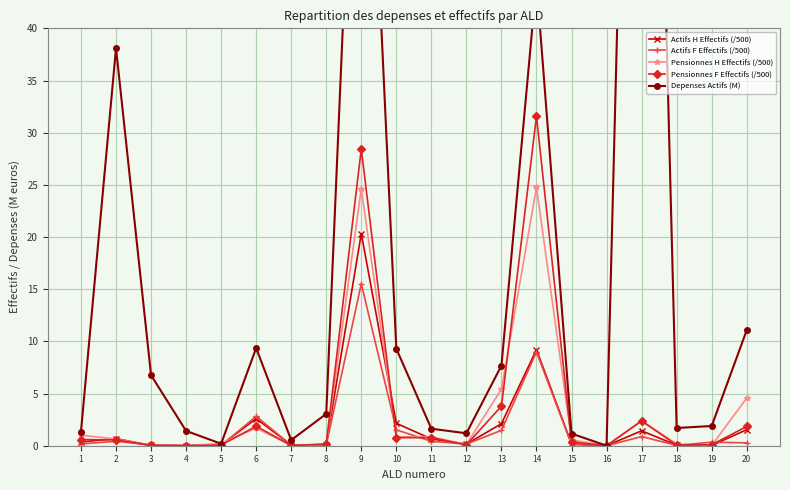

Reading left to right, what are all the values shown in this chart?

Actifs H Effectifs (/500): 0.4	0.7	0.0	0.0	0.1	2.6	0.1	0.1	20.3	2.1	0.7	0.2	2.1	9.2	0.2	0.0	1.4	0.1	0.0	1.5
Actifs F Effectifs (/500): 0.2	0.4	0.1	0.0	0.0	2.8	0.1	0.1	15.5	1.5	0.4	0.2	1.5	9.0	0.1	0.0	0.9	0.0	0.3	0.3
Pensionnes H Effectifs (/500): 1.0	0.6	0.0	0.0	0.2	1.7	0.0	0.1	24.6	0.9	0.9	0.1	5.4	24.8	0.6	0.0	2.4	0.2	0.0	4.6
Pensionnes F Effectifs (/500): 0.6	0.6	0.0	0.0	0.1	1.9	0.0	0.2	28.4	0.8	0.8	0.1	3.8	31.6	0.4	0.0	2.4	0.1	0.1	1.8
Depenses Actifs (M): 1.4	38.1	6.8	1.4	0.2	9.4	0.5	3.0	81.4	9.3	1.6	1.2	7.7	44.4	1.2	0.0	132.4	1.7	1.9	11.1